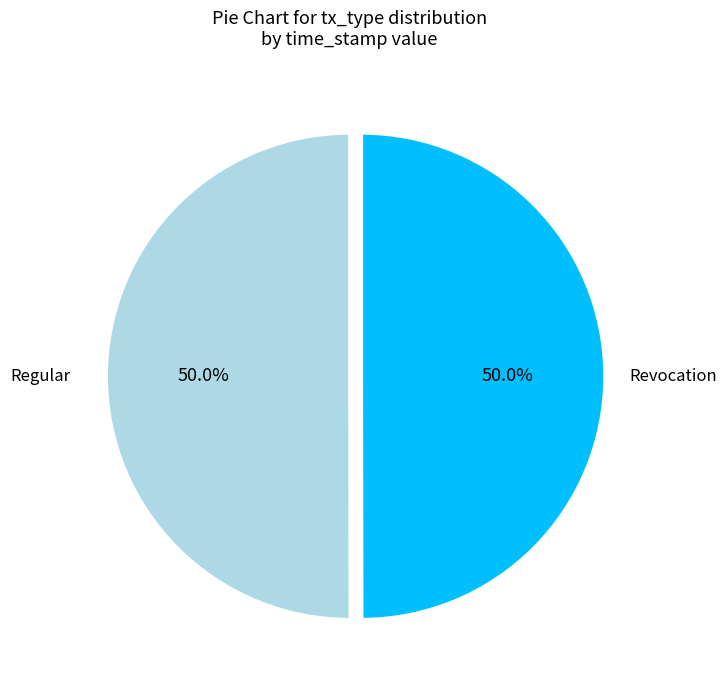

Is it true that Revocation is 44% of the pie?

False